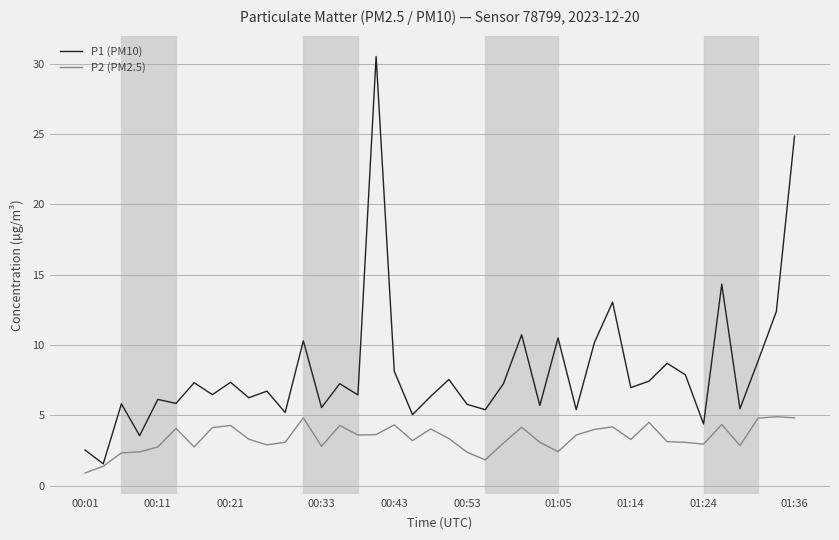

Which series has the largest range (max minus min)?

P1 (PM10)